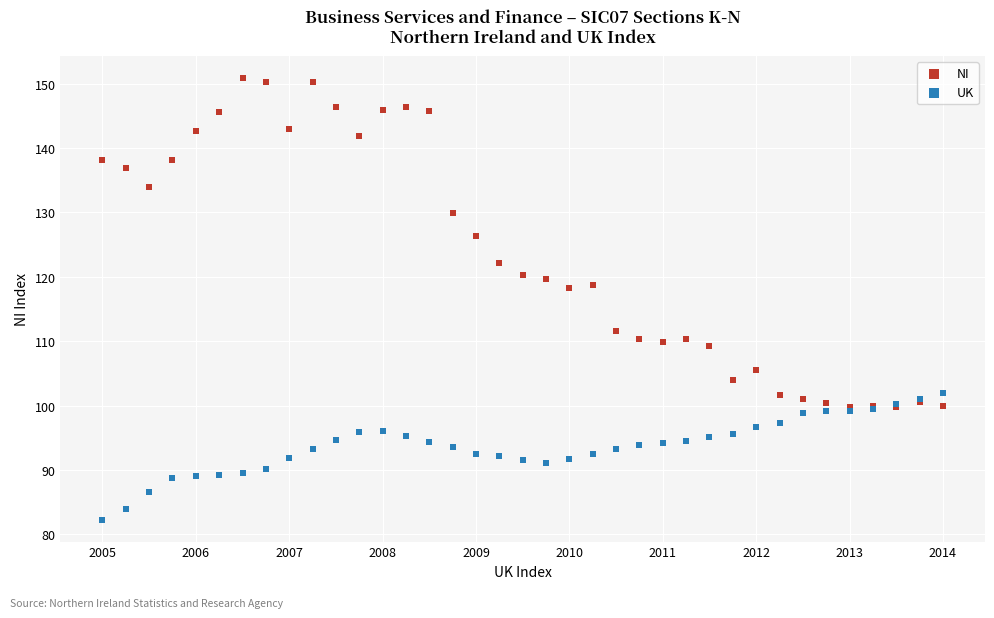

In the NI series, what Y value is closest to 125?

126.4